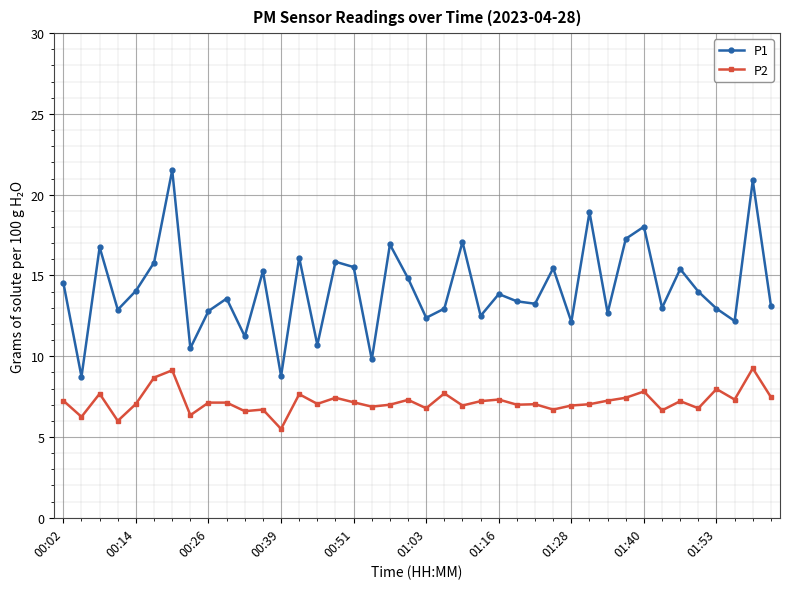

What is the difference between the maximum and minimum values in the P1 series?

12.8